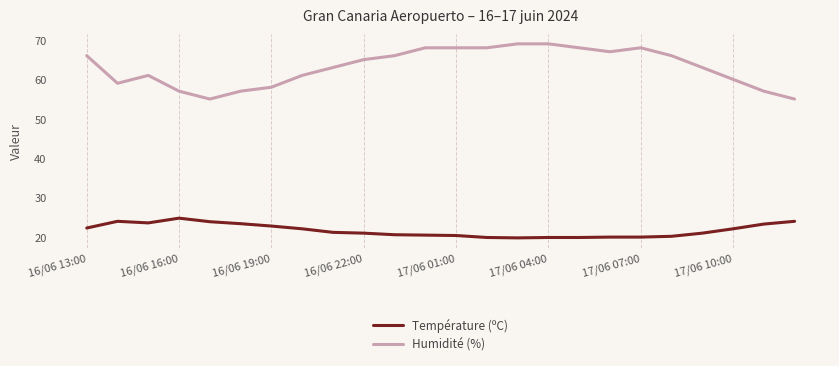

Which series has the widest spread of values?

Humidité (%)